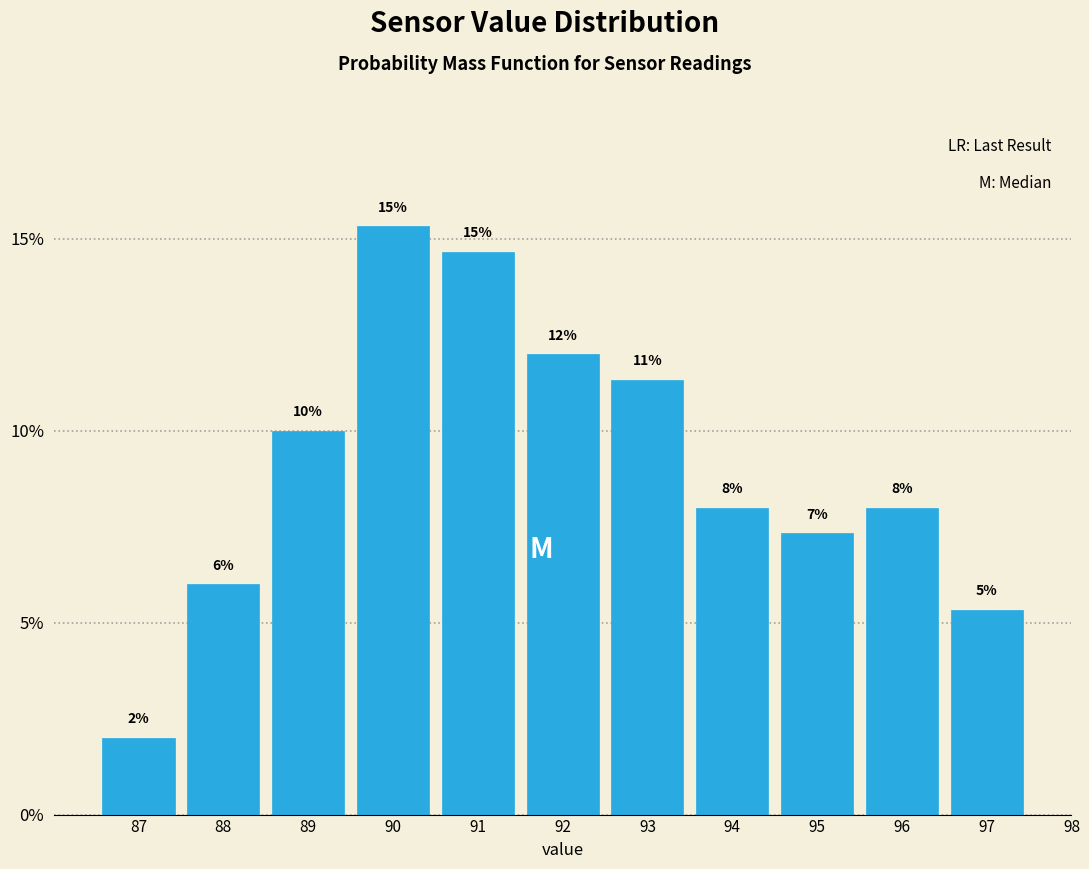

Which has a higher value, 93 or 88?

93